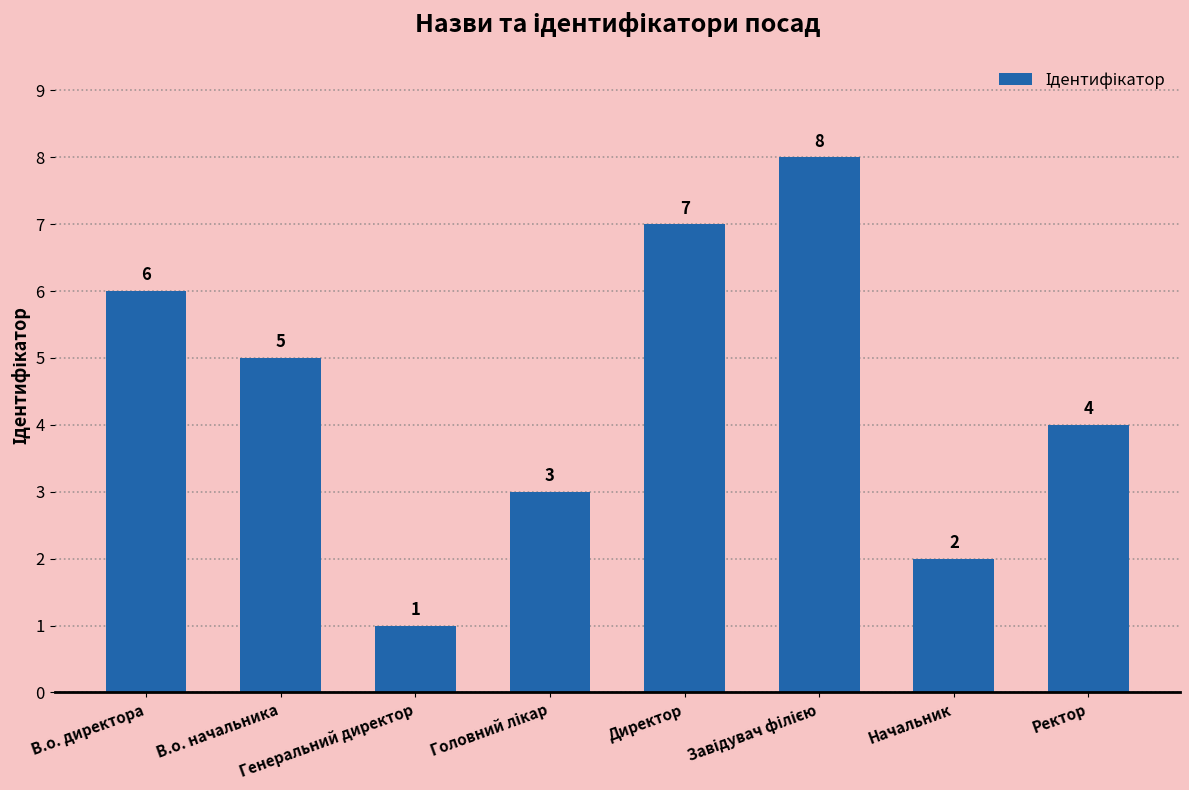

What is the value of the 3rd bar from the left?

1